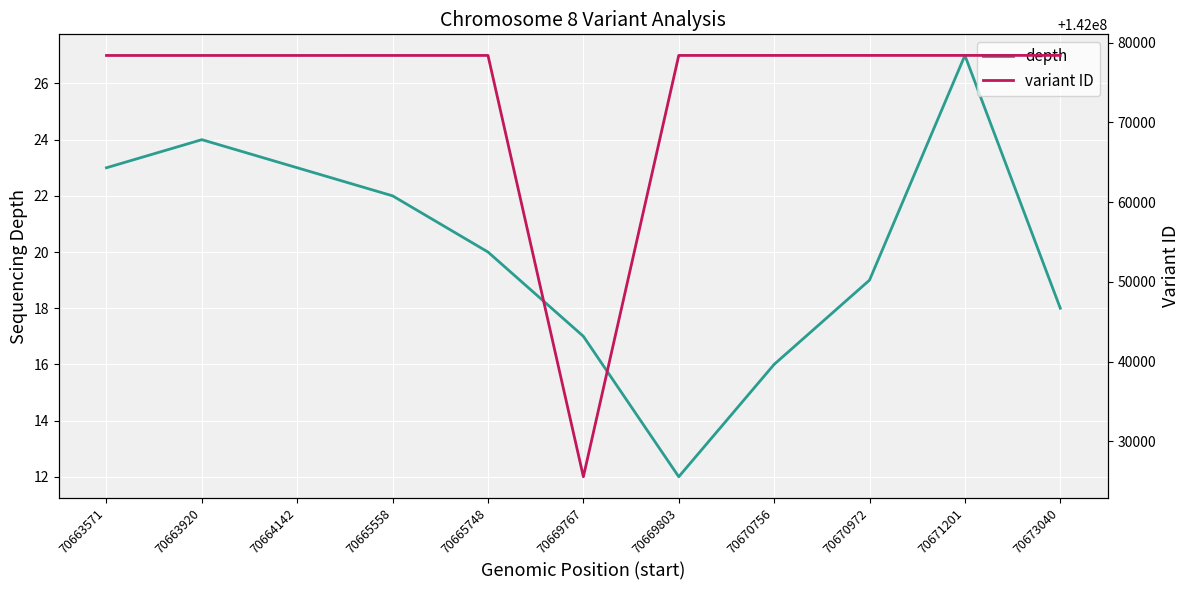

At which label does depth reach its peak?

70671201